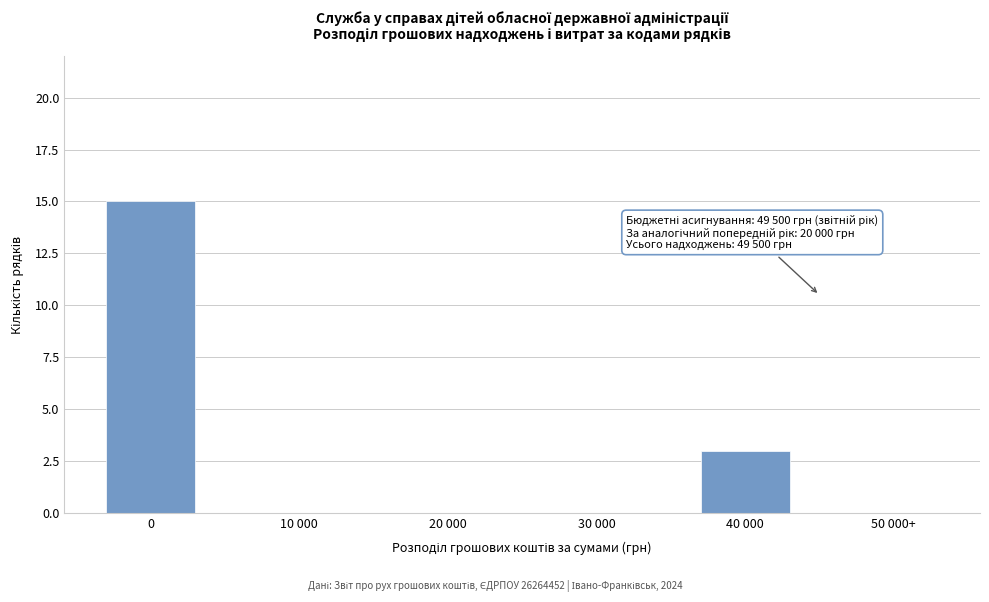

Reading left to right, list all the values displayed in this chart.

0=15	10 000=0	20 000=0	30 000=0	40 000=3	50 000+=0